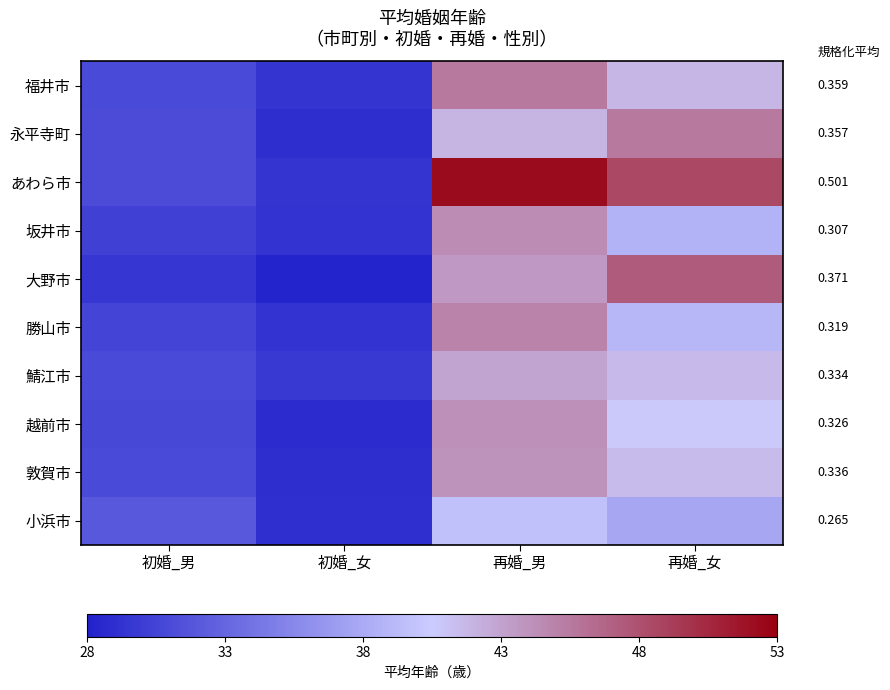

At 再婚_女, list the series in order from largest to smallest.

あわら市, 大野市, 永平寺町, 福井市, 鯖江市, 敦賀市, 越前市, 勝山市, 坂井市, 小浜市